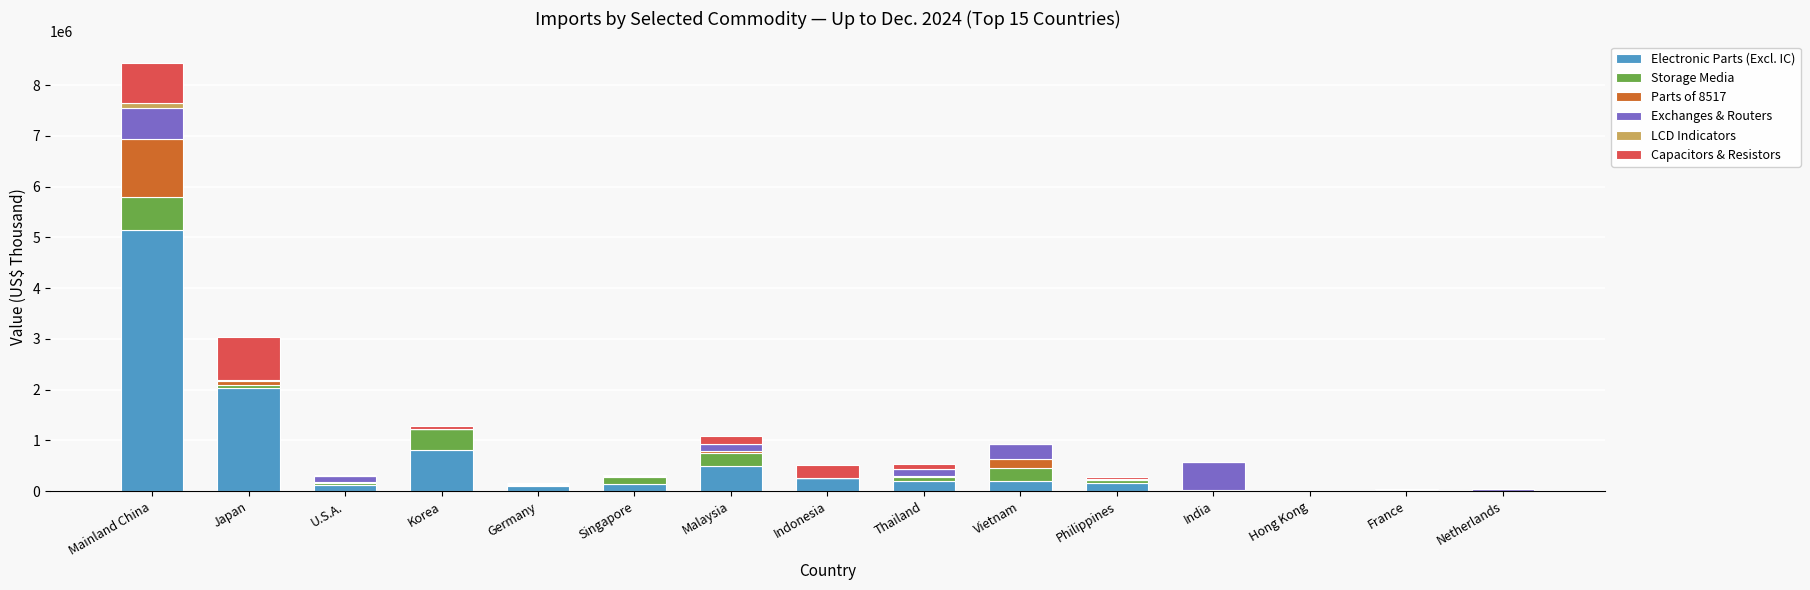

Count the number of categories in the chart.

15